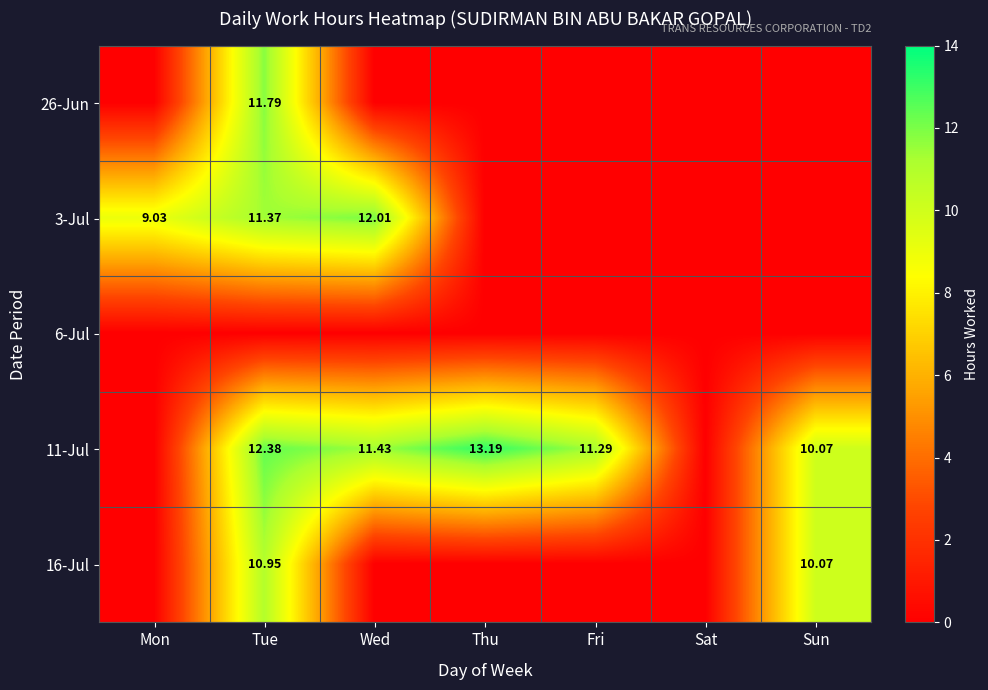

At Thu, list the series in order from largest to smallest.

11-Jul, 26-Jun, 3-Jul, 6-Jul, 16-Jul